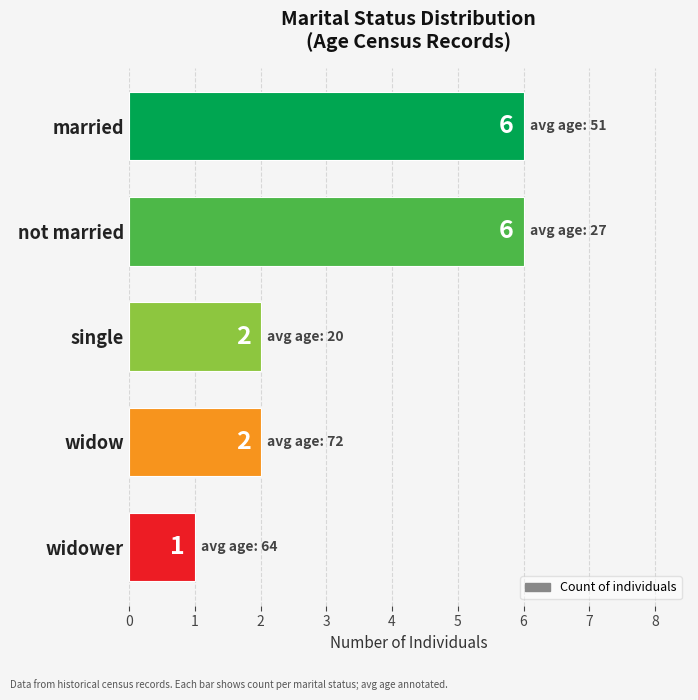

Approximately how many times larger is the value at widow compared to widower?

2.0